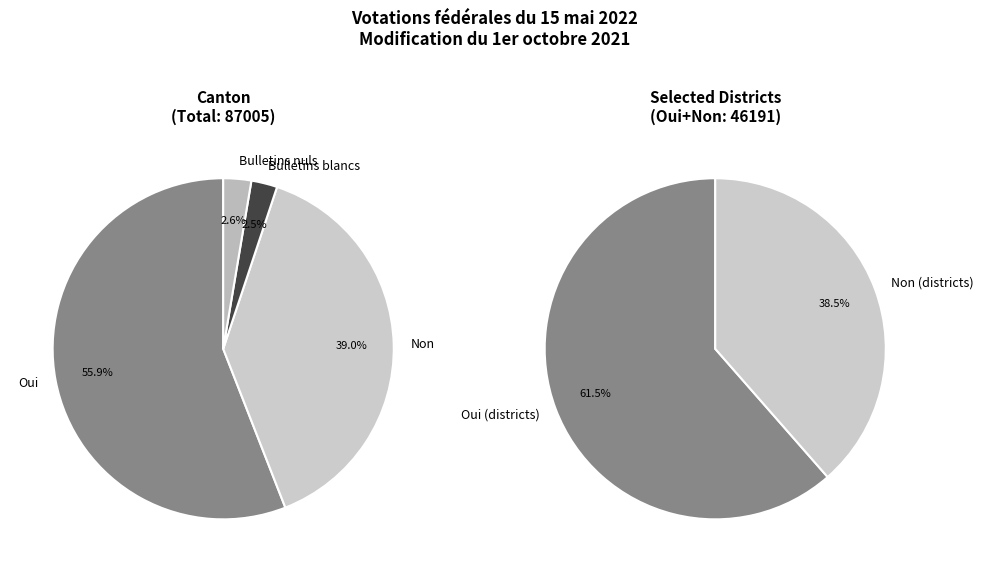

Count the number of slices in the pie.

4